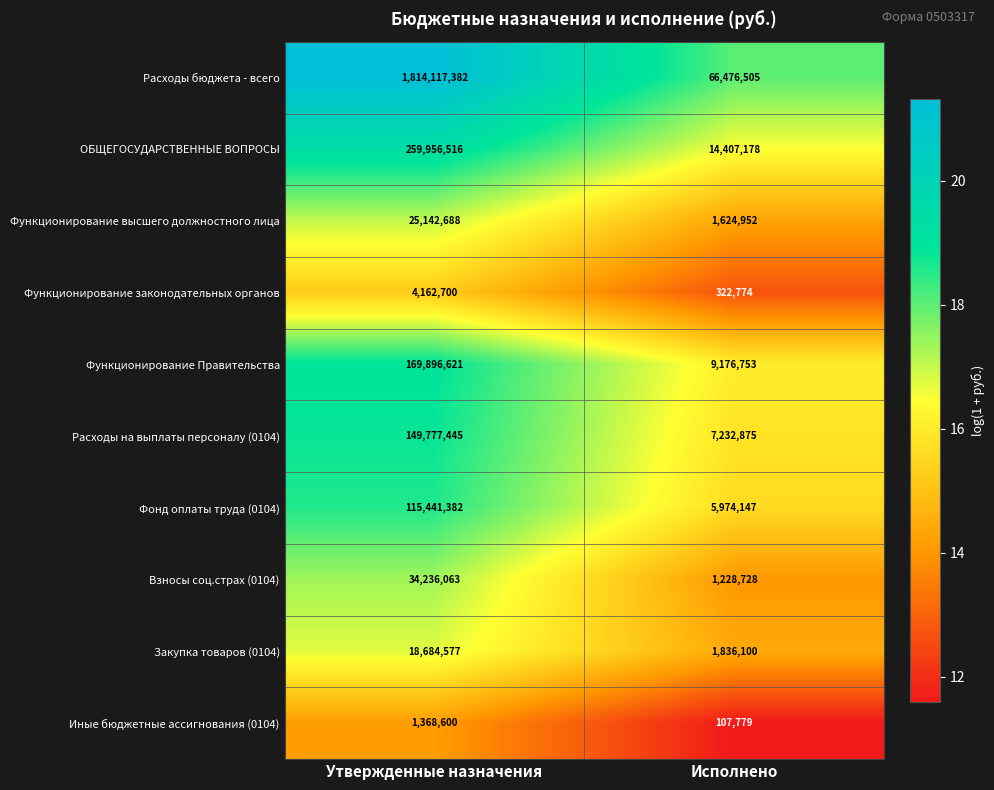

What is the sum of all Расходы бюджета - всего values?

1880593887